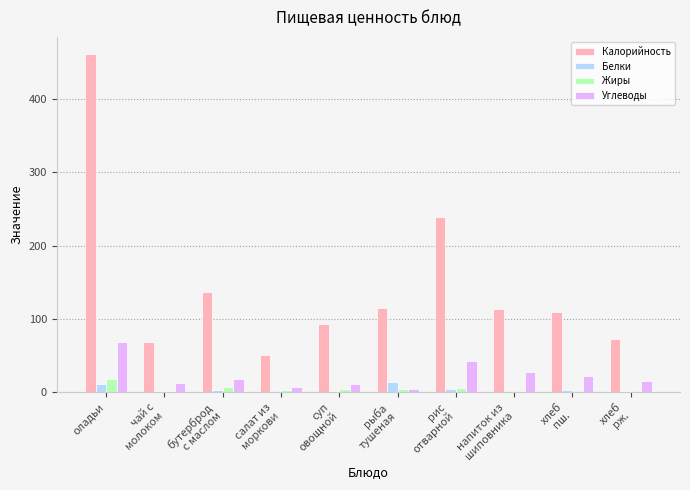

Are the bars horizontal?

No